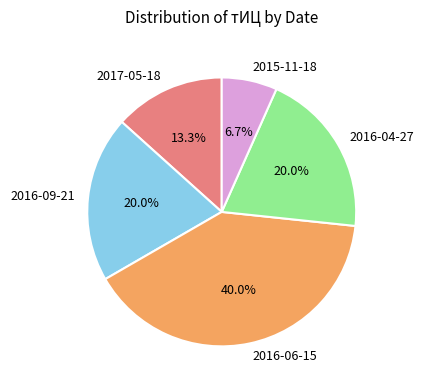

To the nearest percent, what is the average slice percentage?

20%